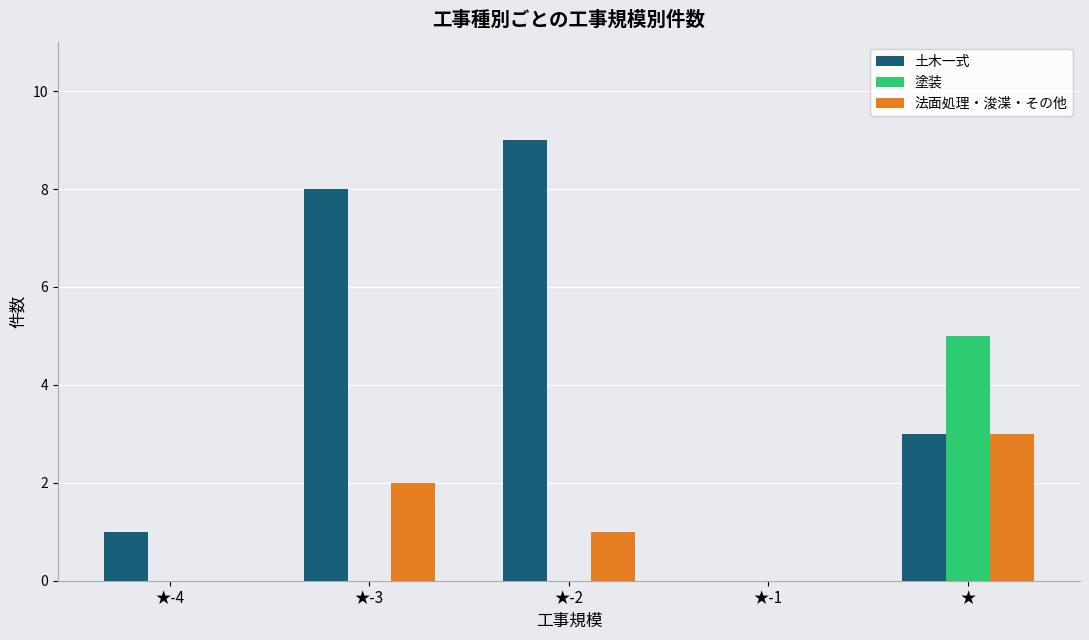

At which category is the sum across all series the highest?

★